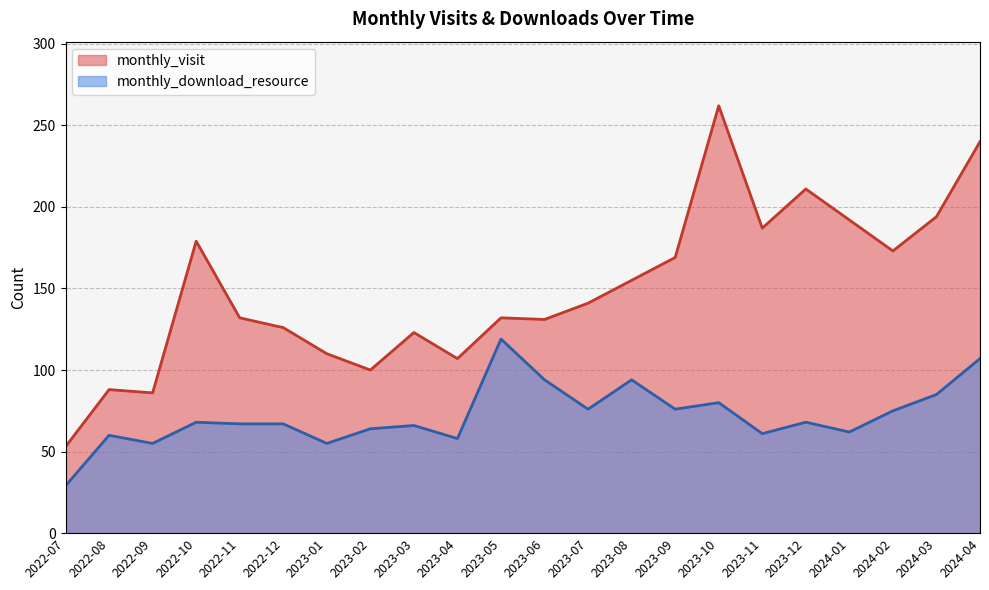

Reading left to right, transcribe all the data shown in this chart.

monthly_visit: 53	88	86	179	132	126	110	100	123	107	132	131	141	155	169	262	187	211	192	173	194	240
monthly_download_resource: 29	60	55	68	67	67	55	64	66	58	119	94	76	94	76	80	61	68	62	75	85	107